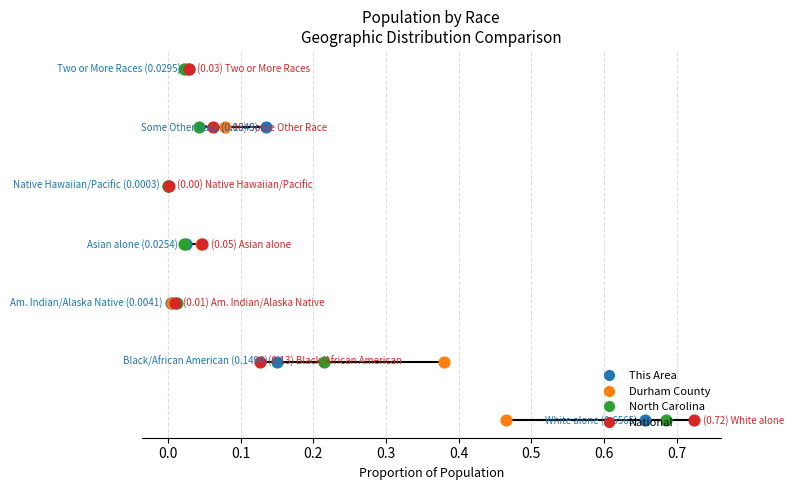

What are all the series names shown in the legend?

This Area, Durham County, North Carolina, National